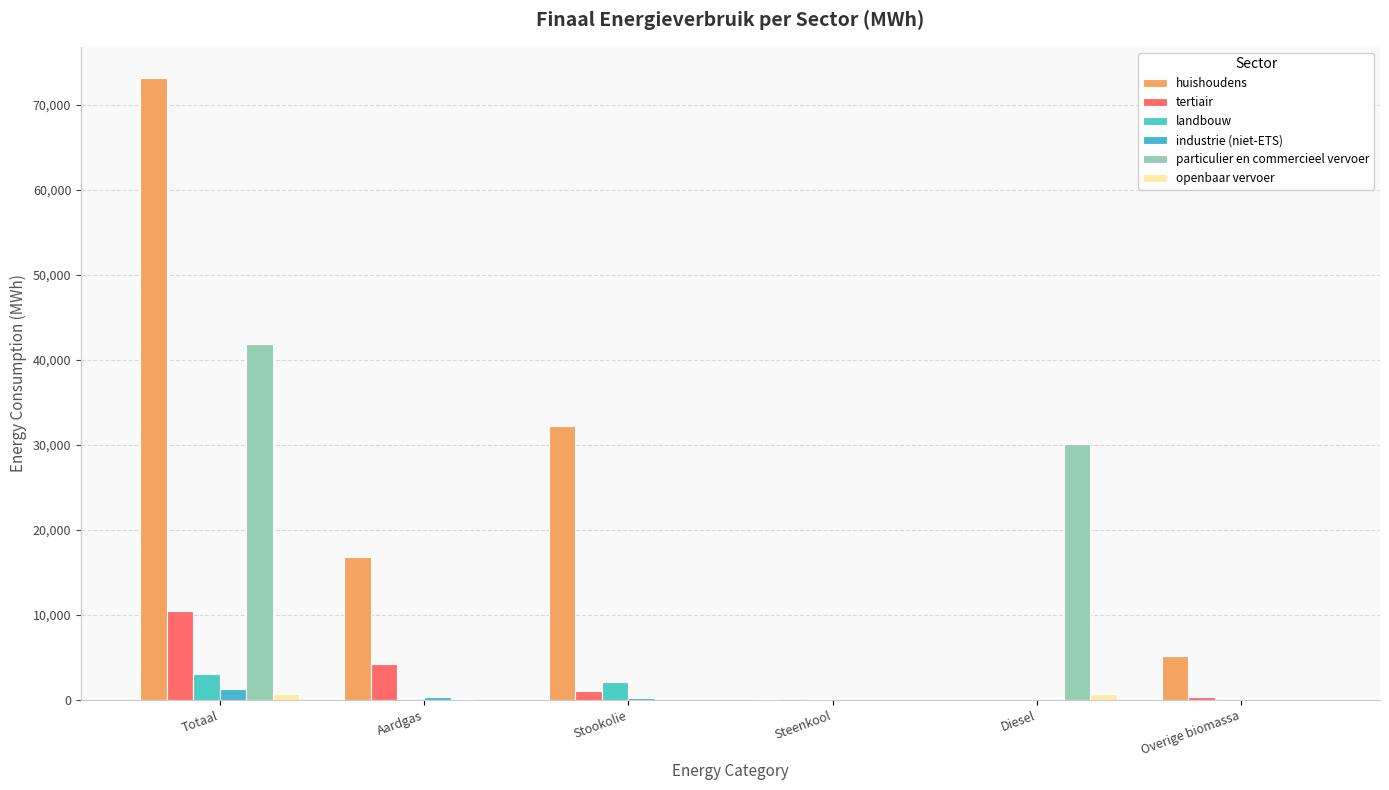

How many values in the landbouw series exceed 174?

3